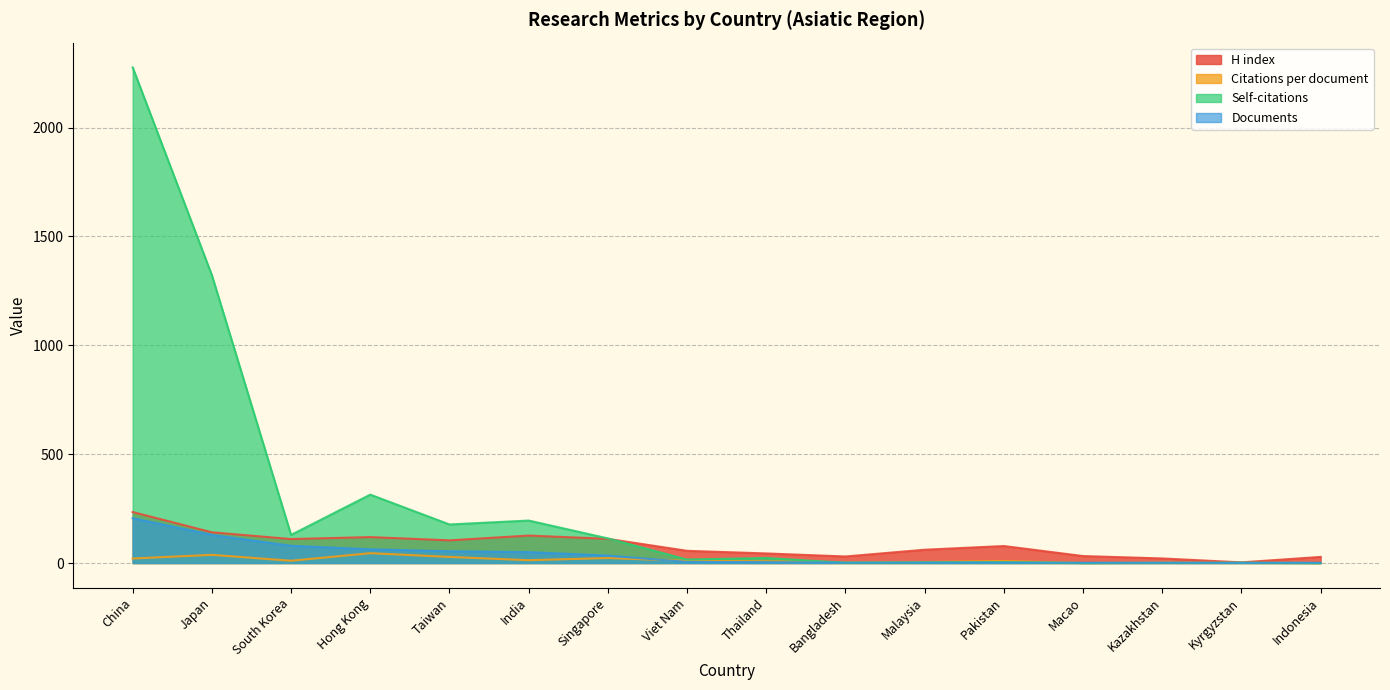

What is the difference between the second highest and minimum values in the Documents series?

128.0